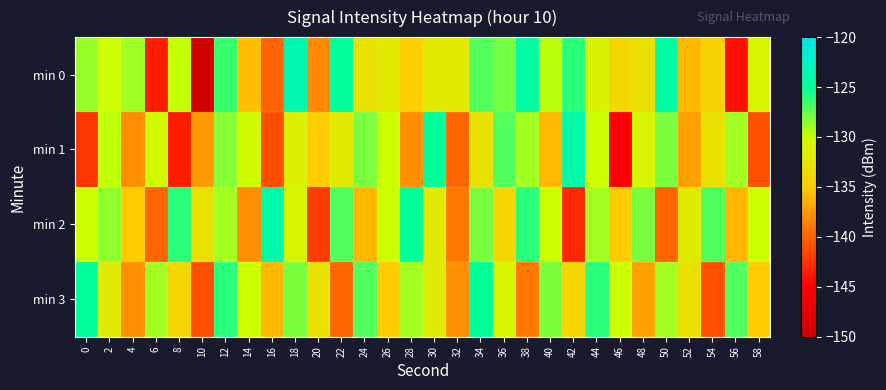

Which category has the highest value across all series?

18